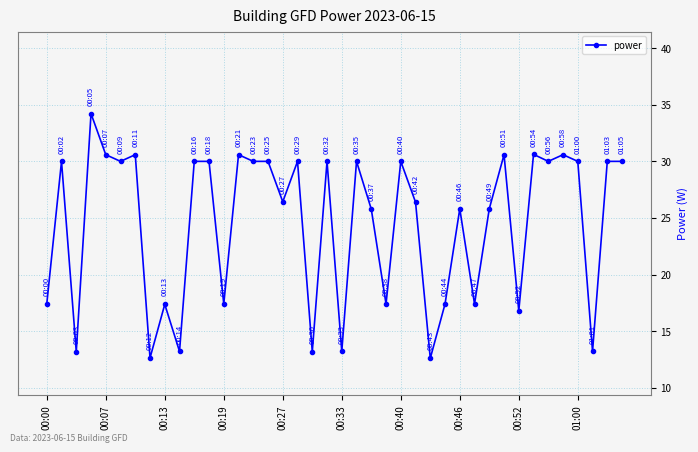

What is the value of the 36th point from the left?

30.6